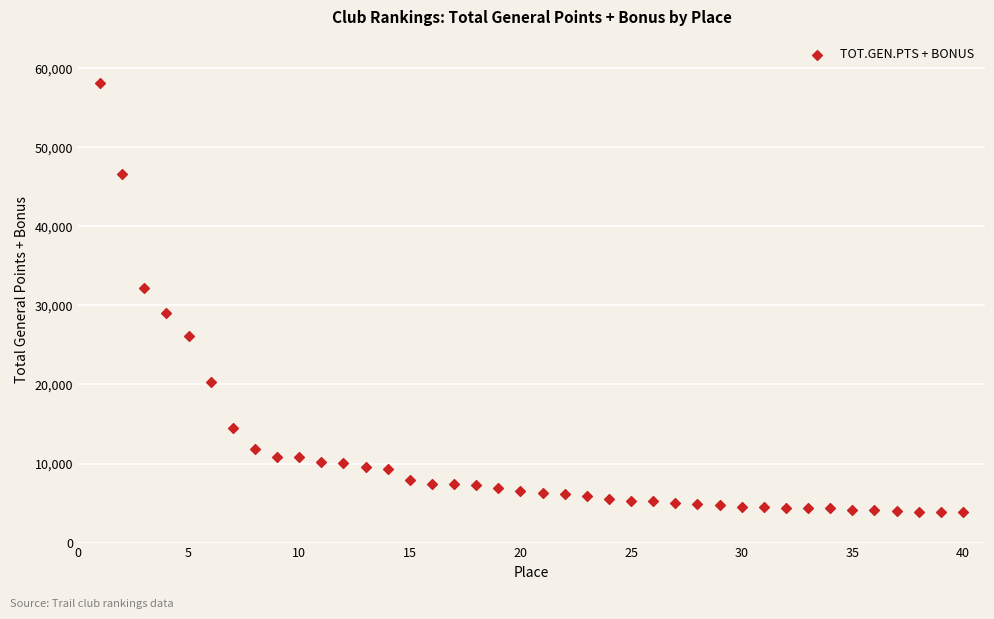

What is the range of Y values (max minus min)?

54289